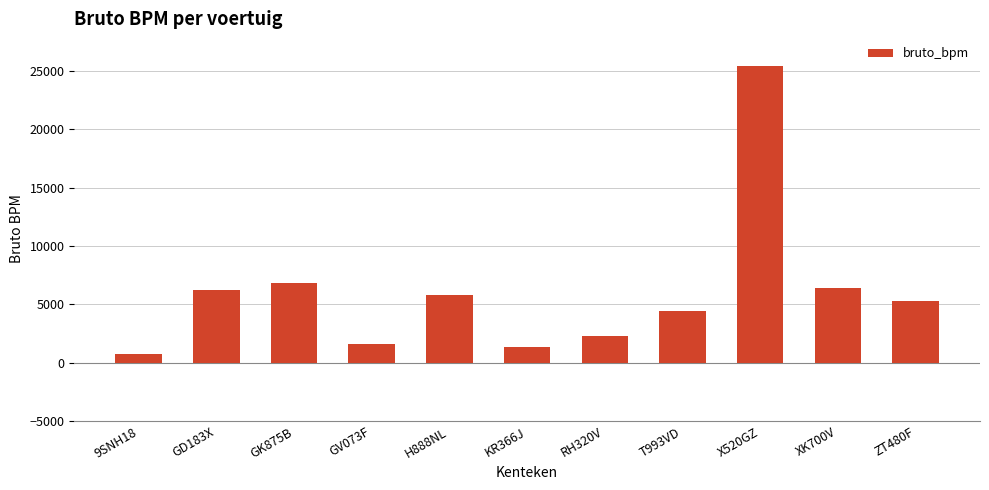

Approximately how many times larger is the value at H888NL compared to RH320V?

2.5